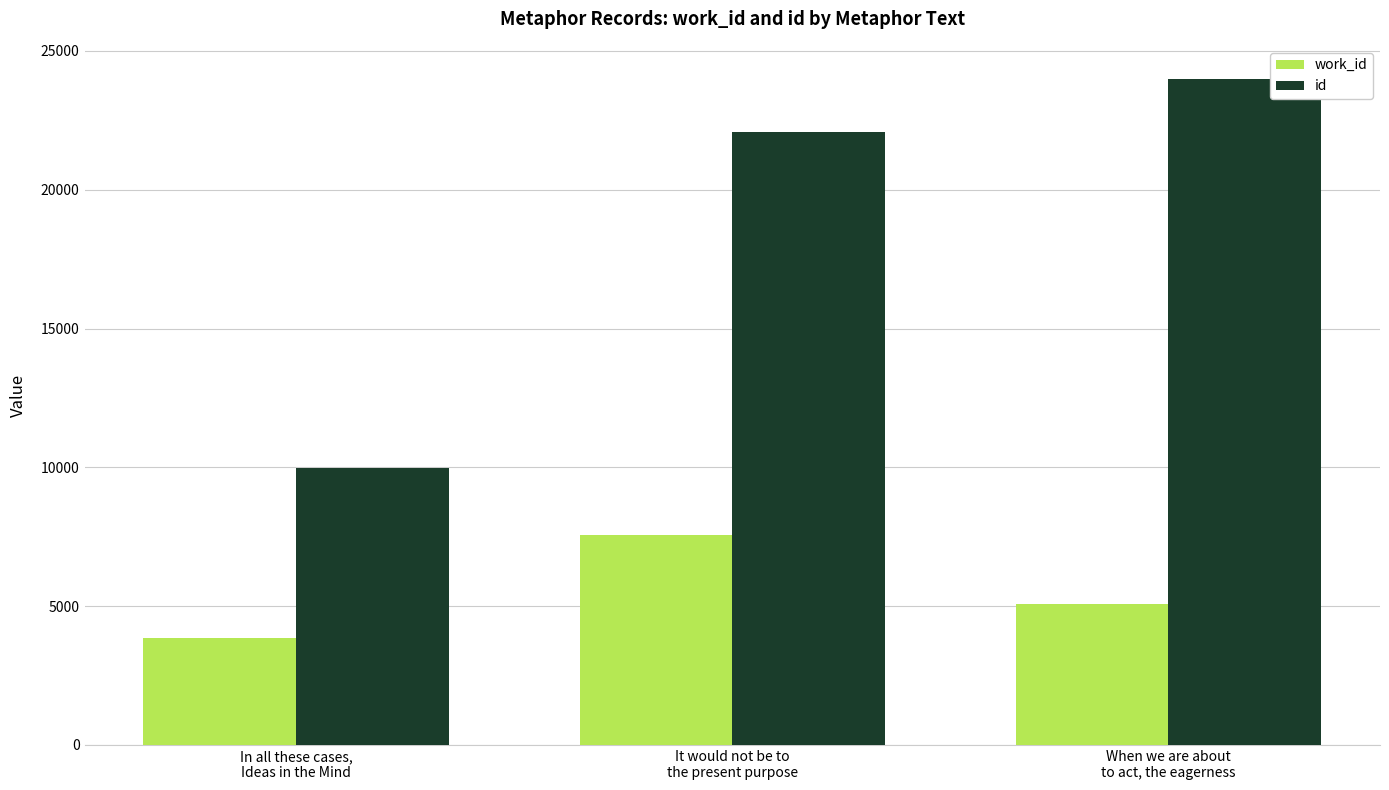

What is the difference between the second highest and minimum values in the work_id series?

1207